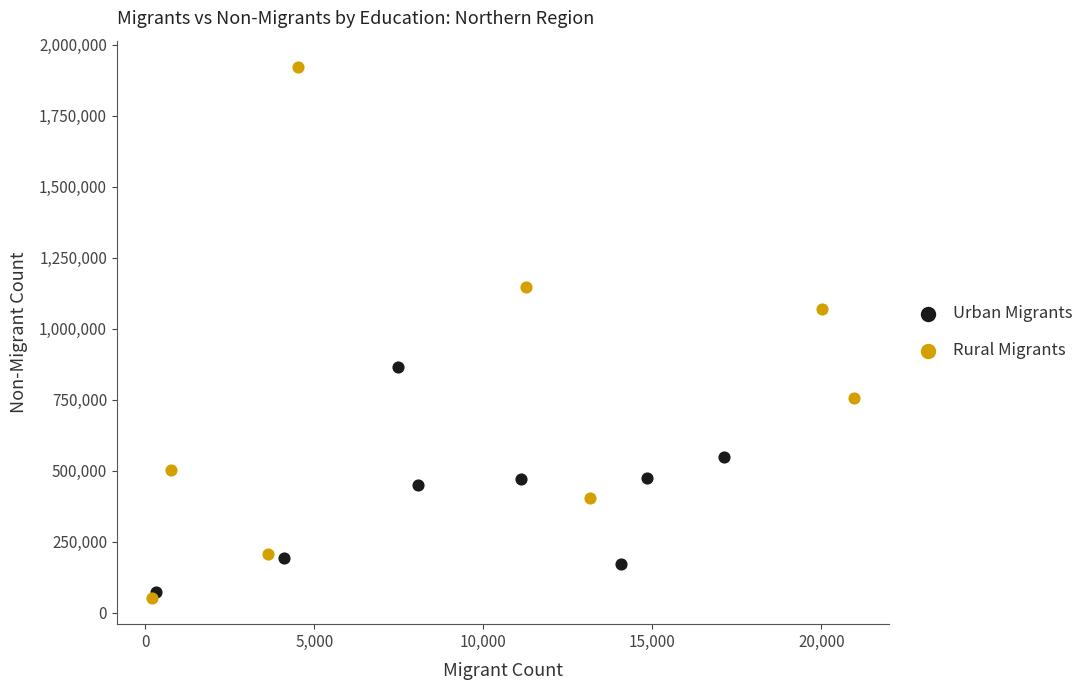

Which series reaches the maximum Y coordinate?

Rural Migrants